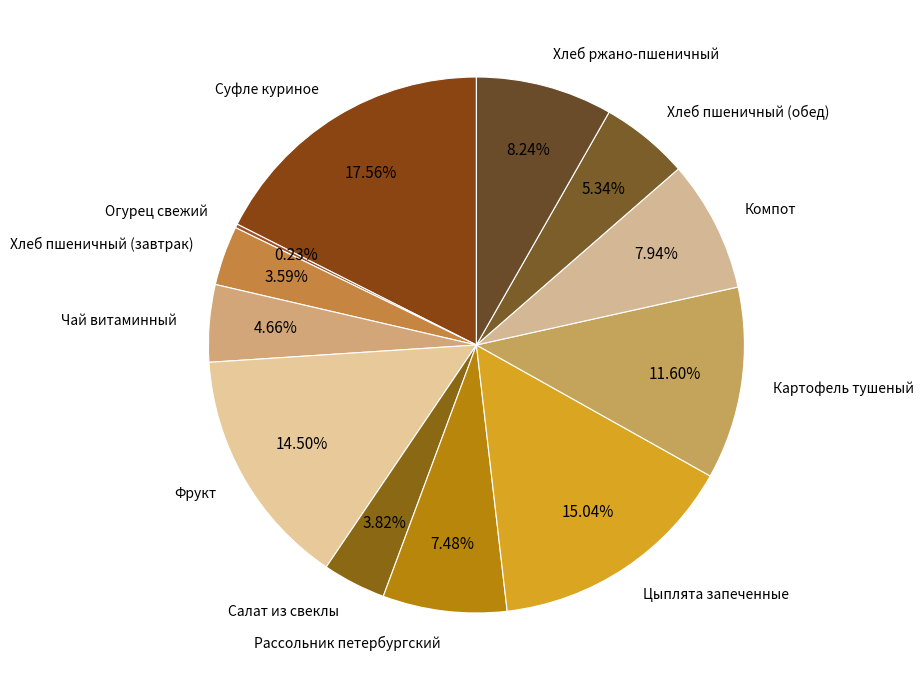

To the nearest percent, what is the combined percentage of Рассольник петербургский and Цыплята запеченные?

23%